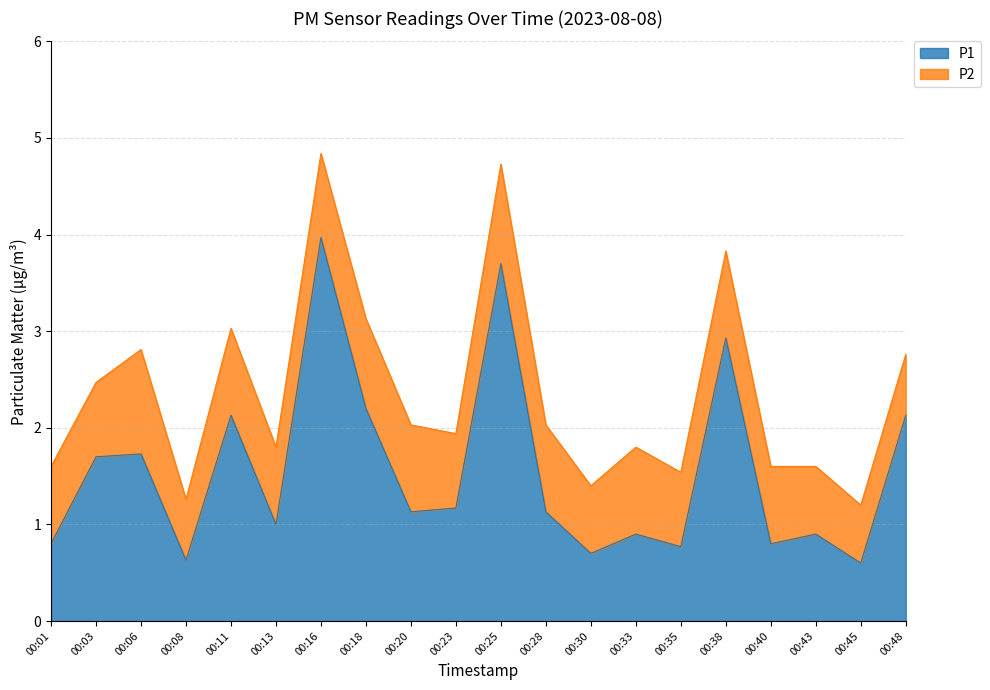

Rank the categories by value from lowest to highest.

00:45, 00:08, 00:30, 00:35, 00:01, 00:40, 00:33, 00:43, 00:13, 00:20, 00:28, 00:23, 00:03, 00:06, 00:11, 00:48, 00:18, 00:38, 00:25, 00:16